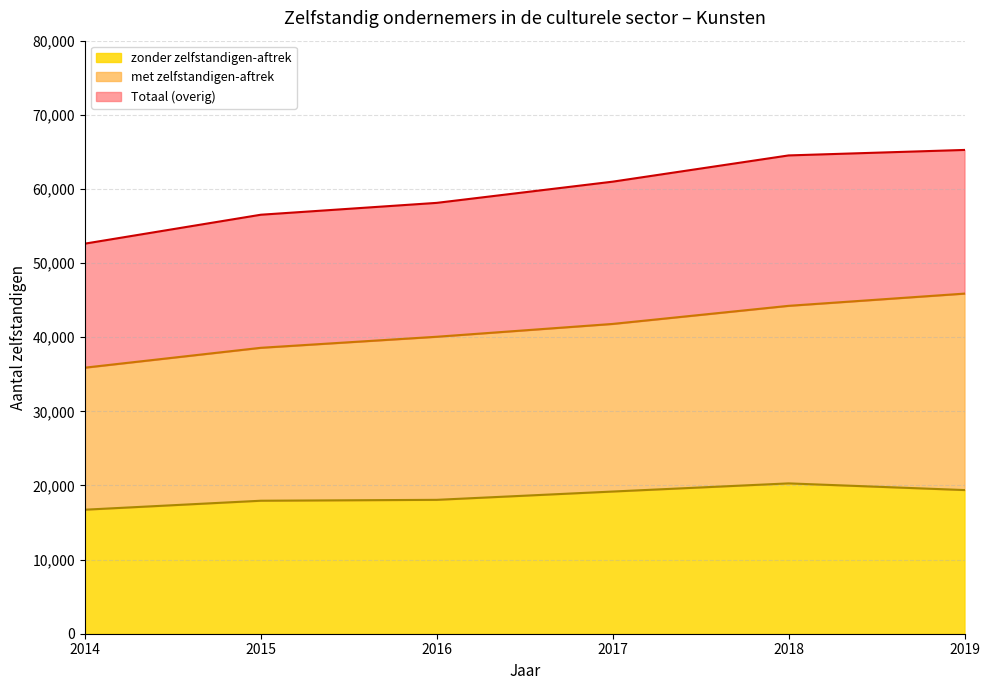

Count the number of categories in the chart.

3